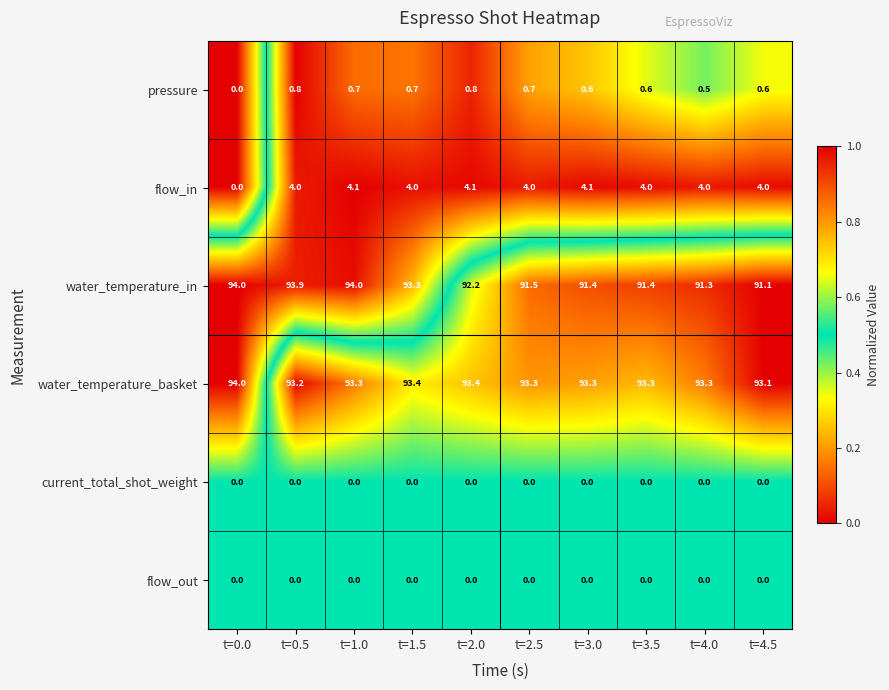

Which series has the largest range (max minus min)?

flow_in